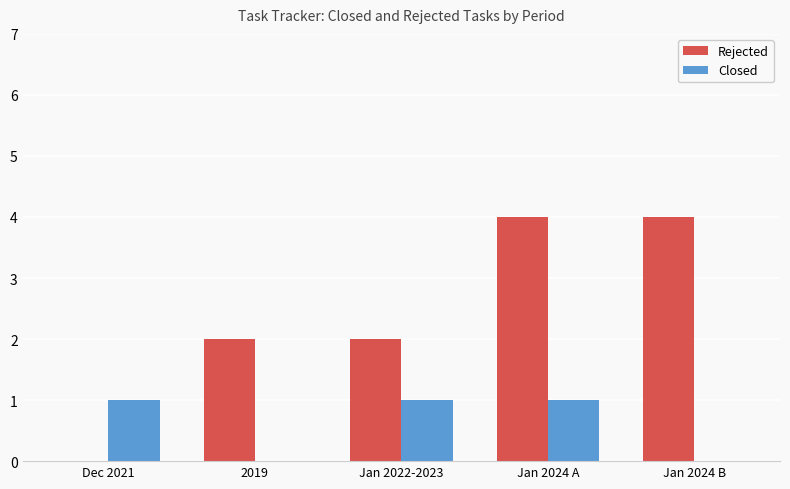

What is the maximum value shown in the chart?

4